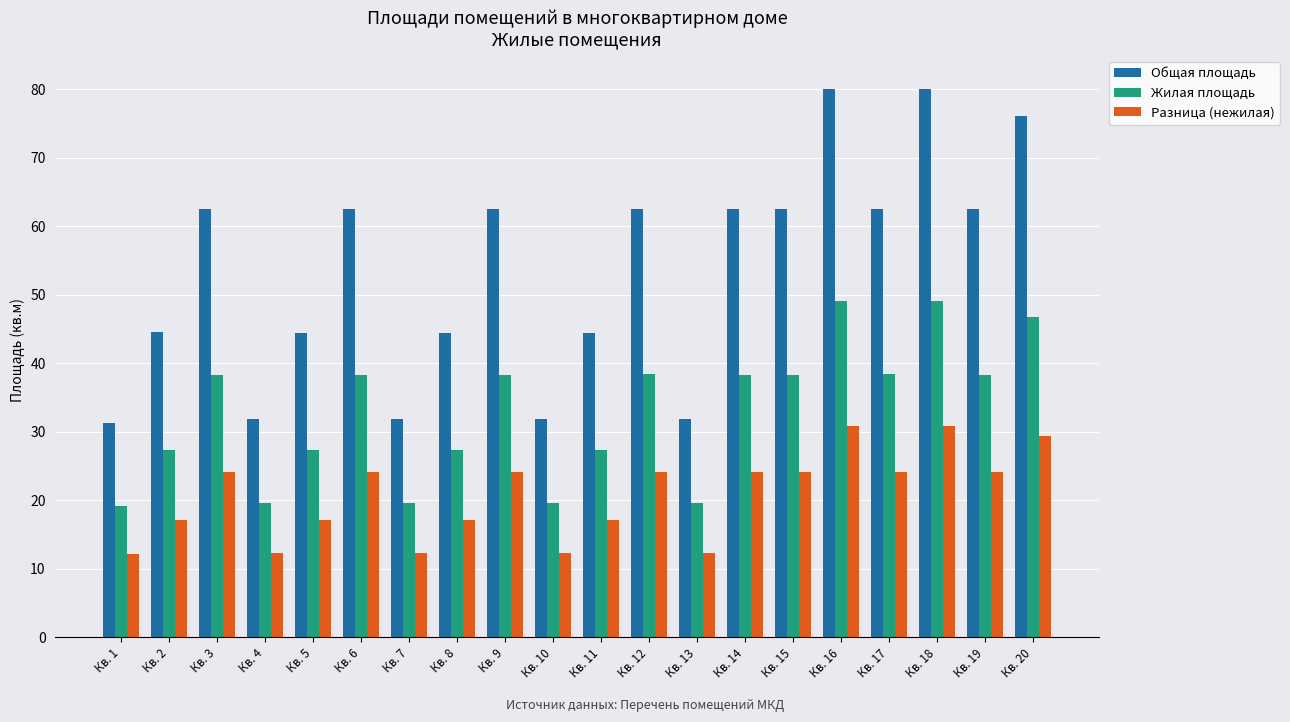

At which label does Разница (нежилая) first exceed 24?

Кв. 3